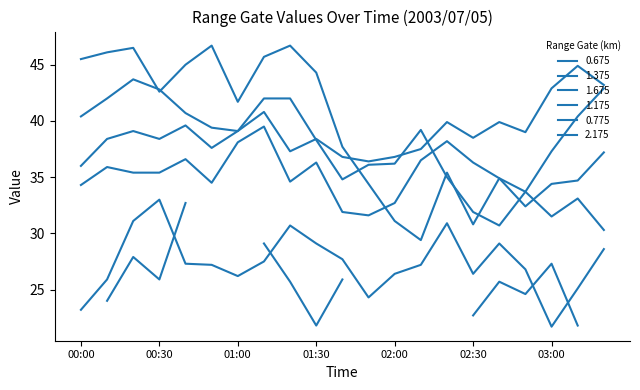

Which series has the largest total across all categories?

0.775